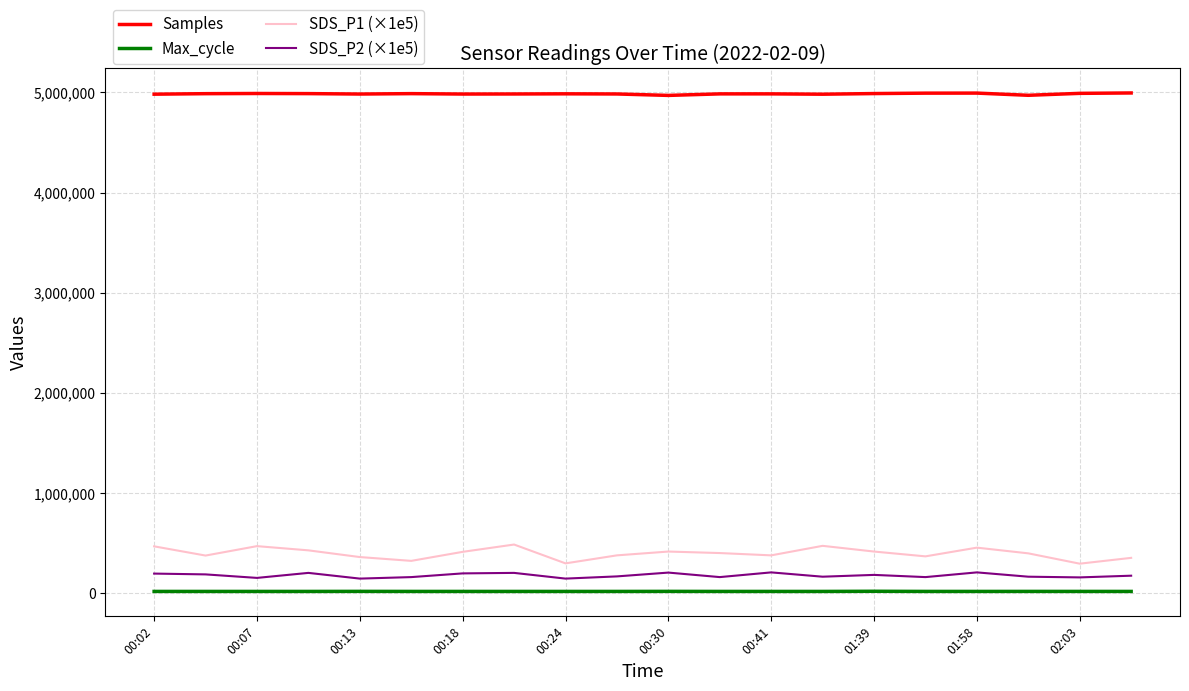

What is the greatest value displayed?

4995194.0